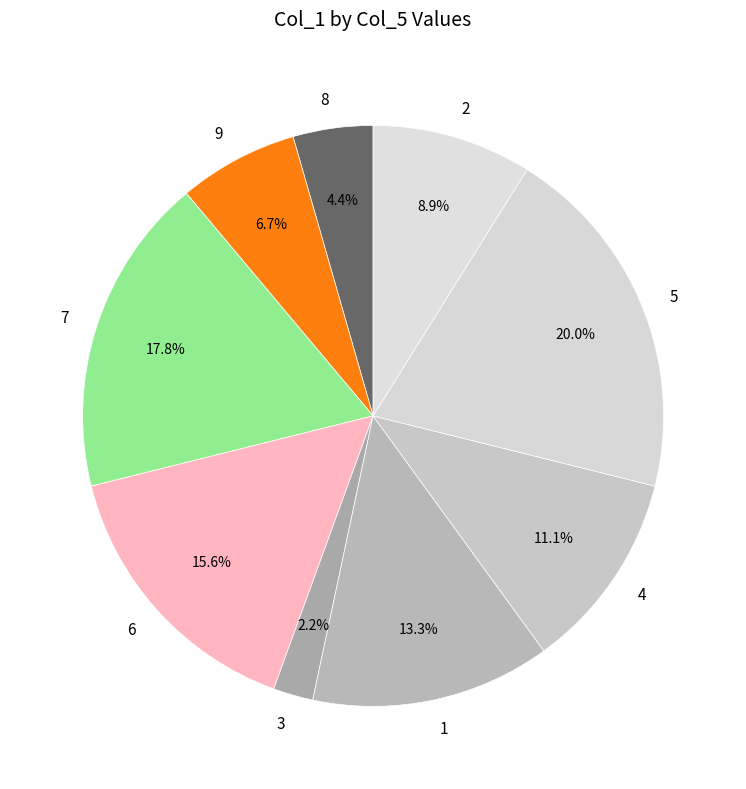

How many slices are in this pie chart?

9